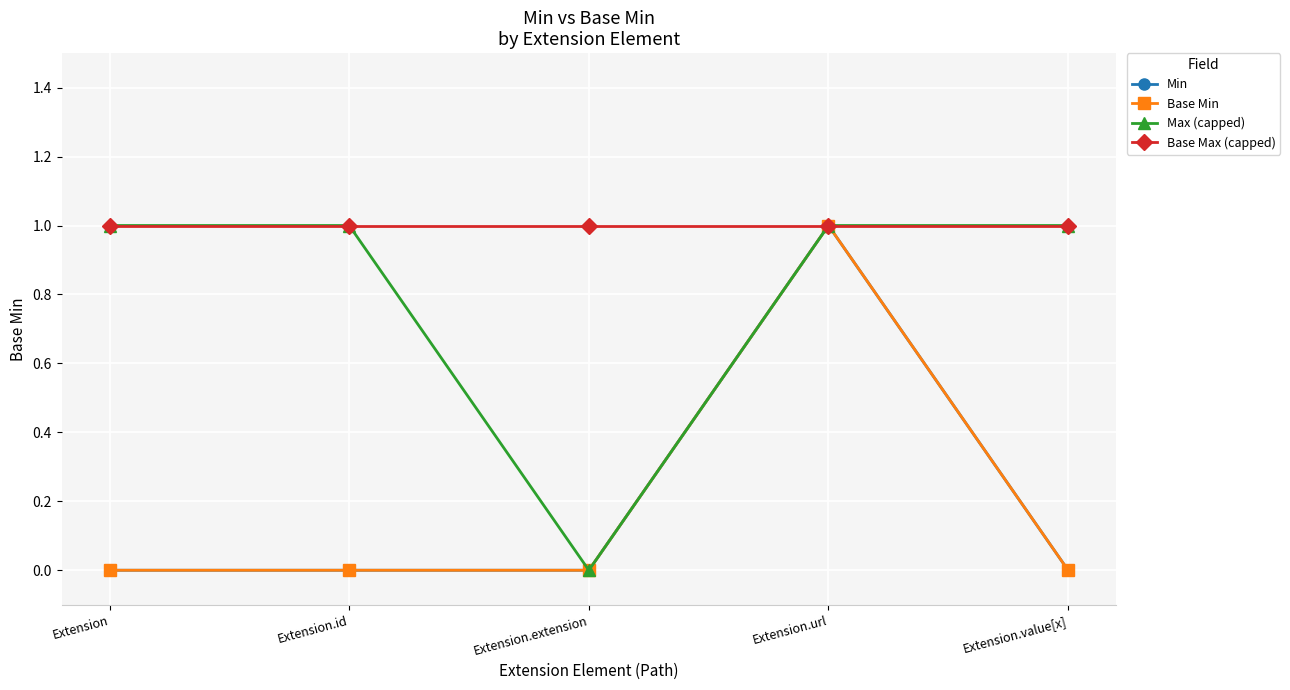

What is the greatest value displayed?

1